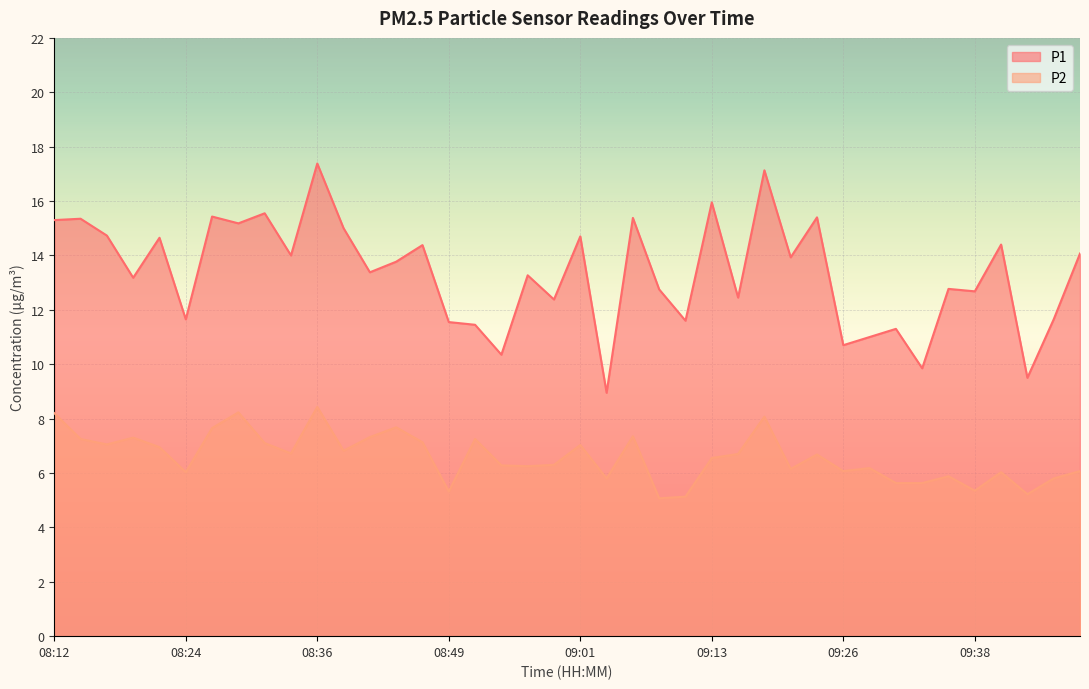

What is the value of the P1 point at the 35th from the left?

12.8